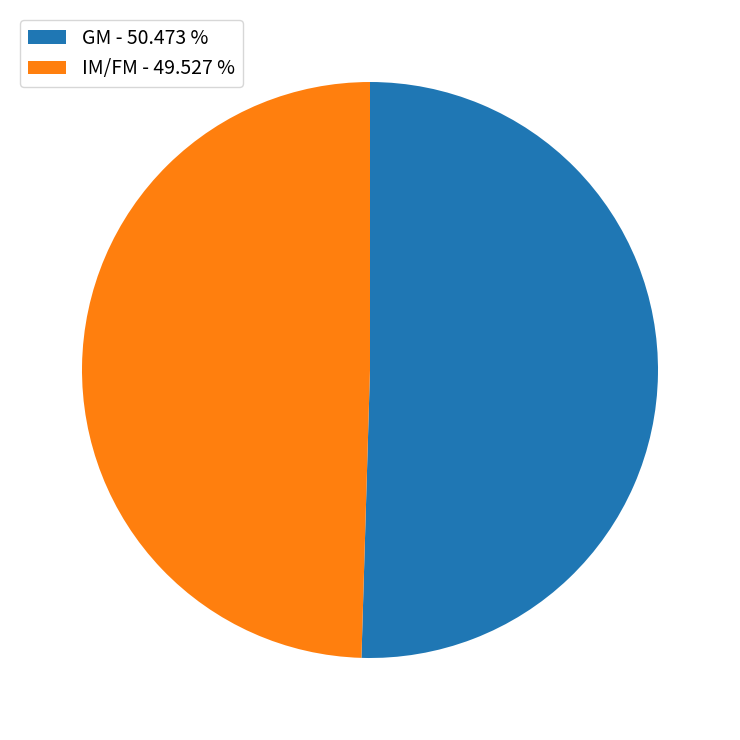

What is the ratio of the value at IM/FM - 49.527 % to the value at GM - 50.473 %?

1.0